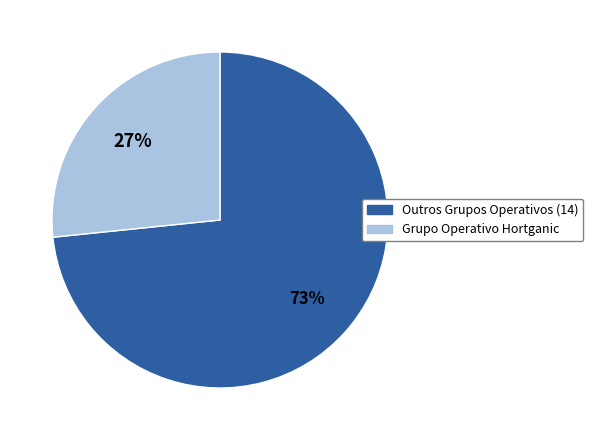

How many slices are in this pie chart?

2